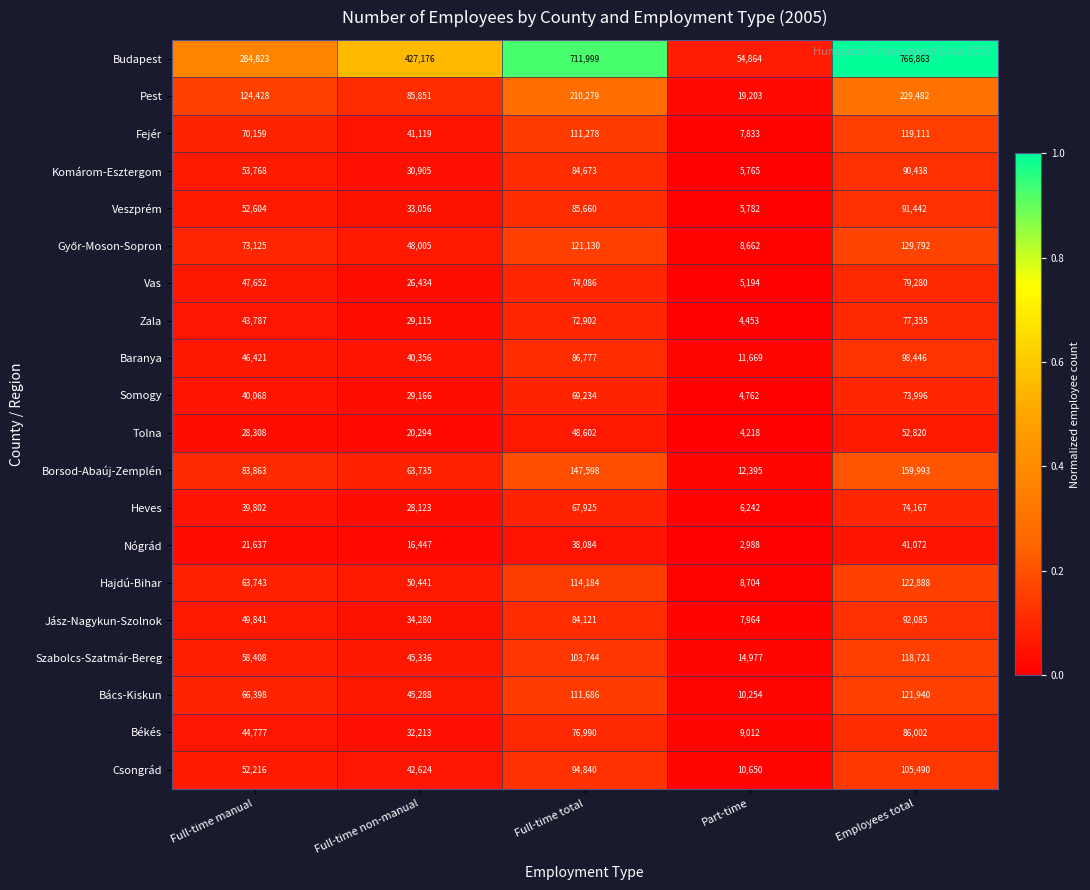

True or false: Tolna has a value of 20294 at Full-time non-manual.

True